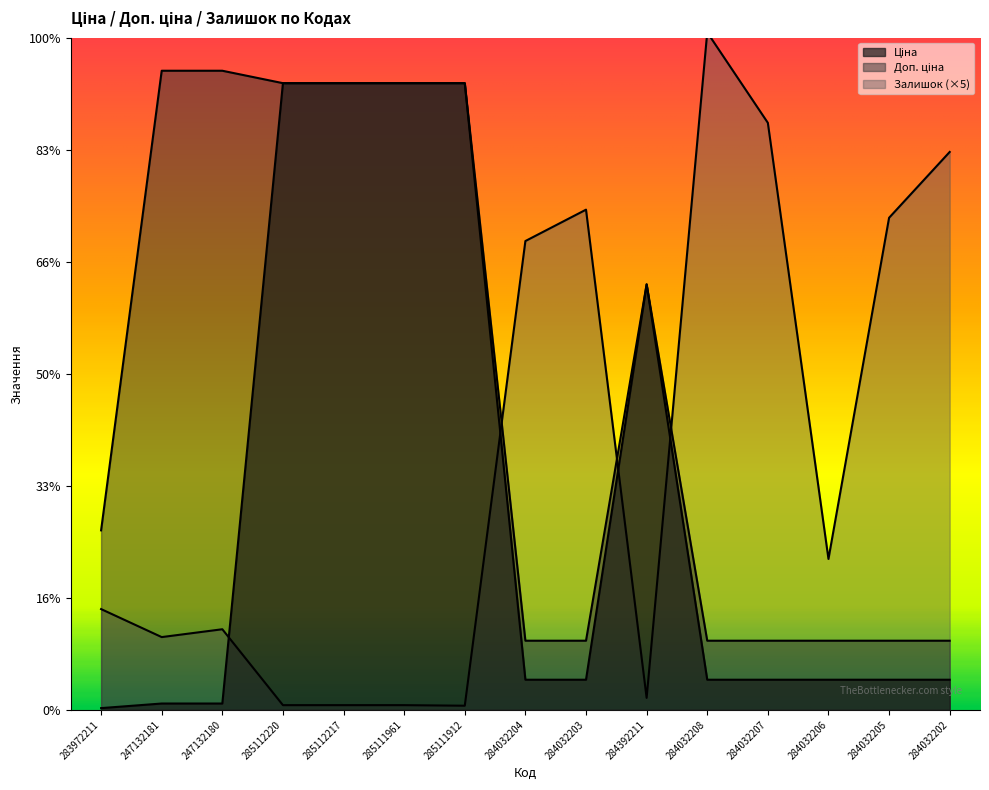

Which series has the largest range (max minus min)?

Залишок